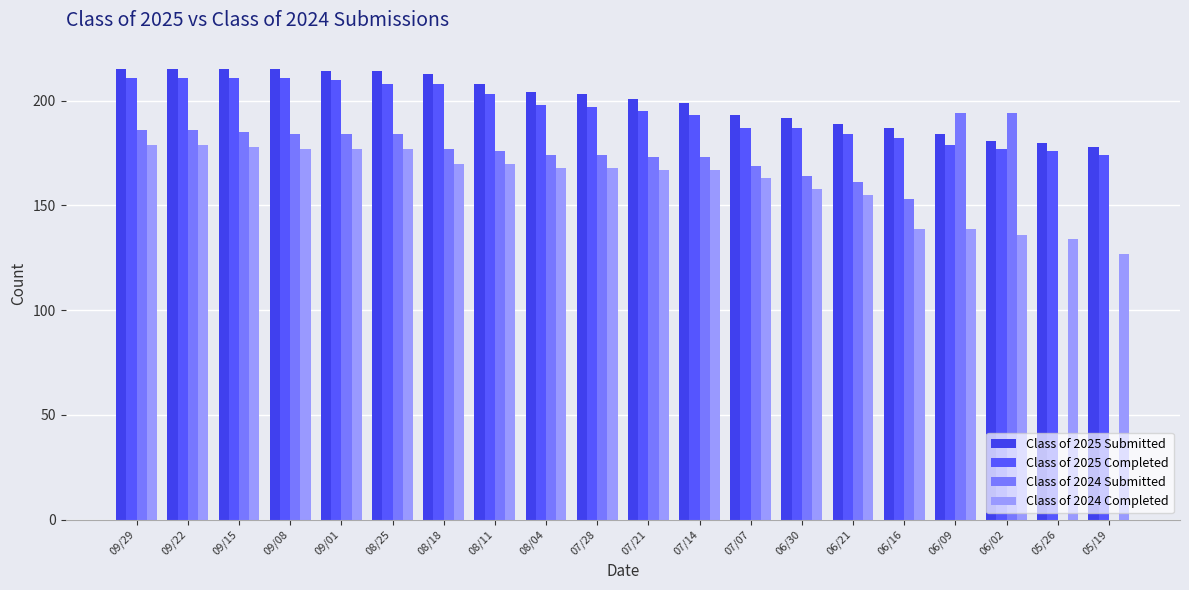

How many distinct data groups are displayed?

4